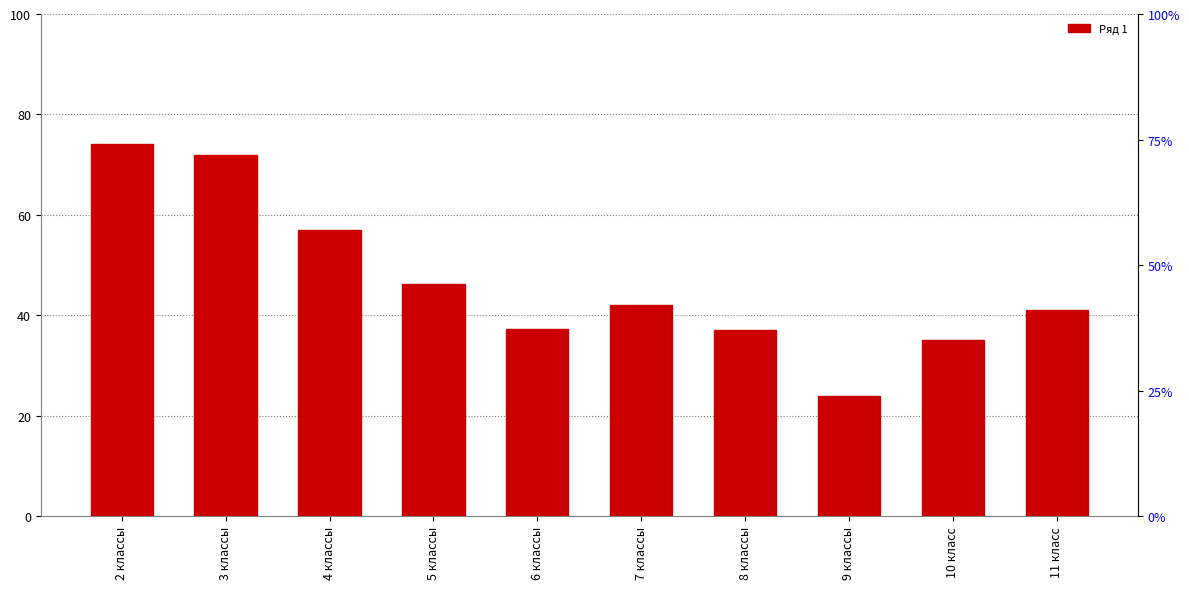

What is the maximum value shown in the chart?

74.2